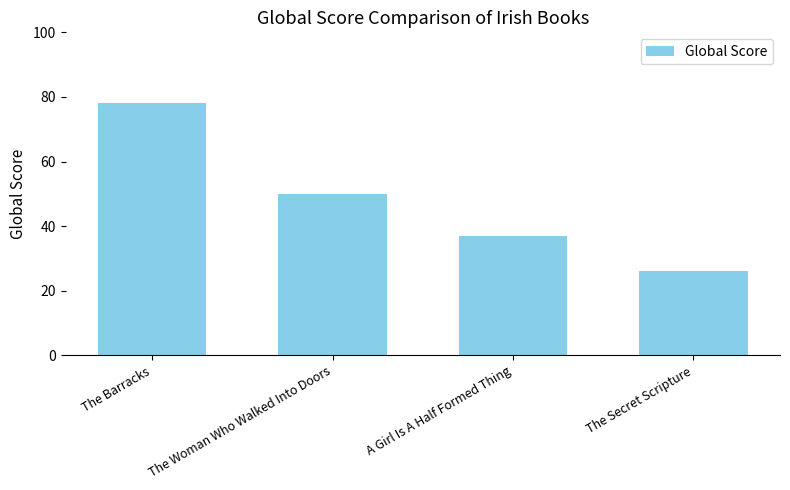

List the labels in order of value, largest first.

The Barracks, The Woman Who Walked Into Doors, A Girl Is A Half Formed Thing, The Secret Scripture